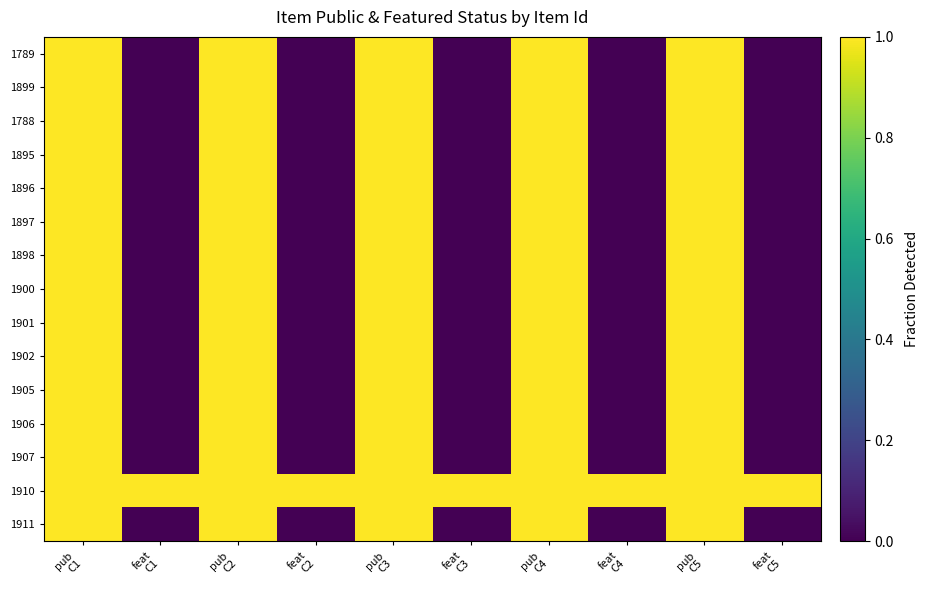

What is the highest value of the 1897 series?

1